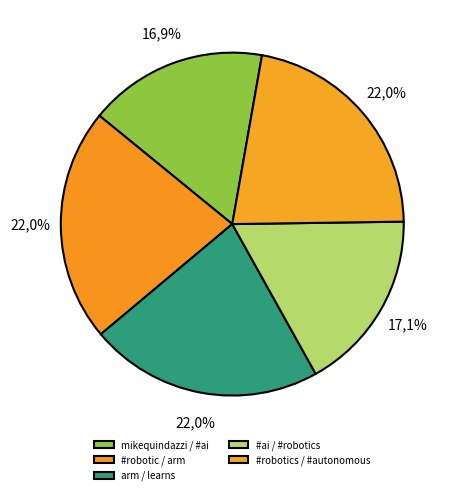

How many segments does this pie chart have?

5